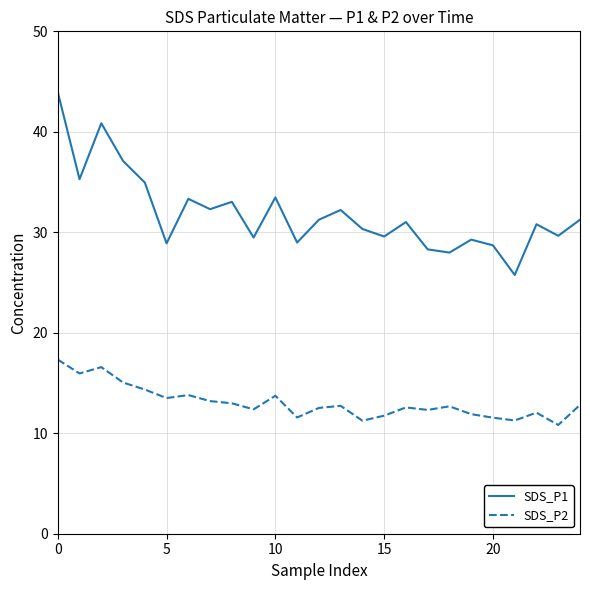

List the series in order of their overall mean, lowest first.

SDS_P2, SDS_P1